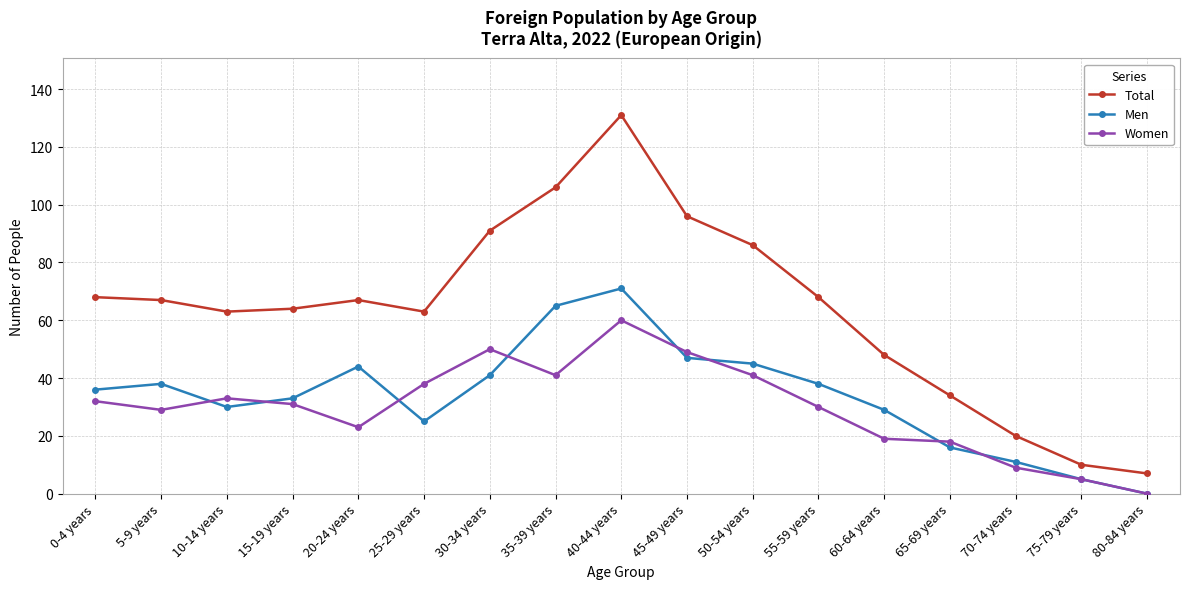

How many values in the Men series are below 36?

8